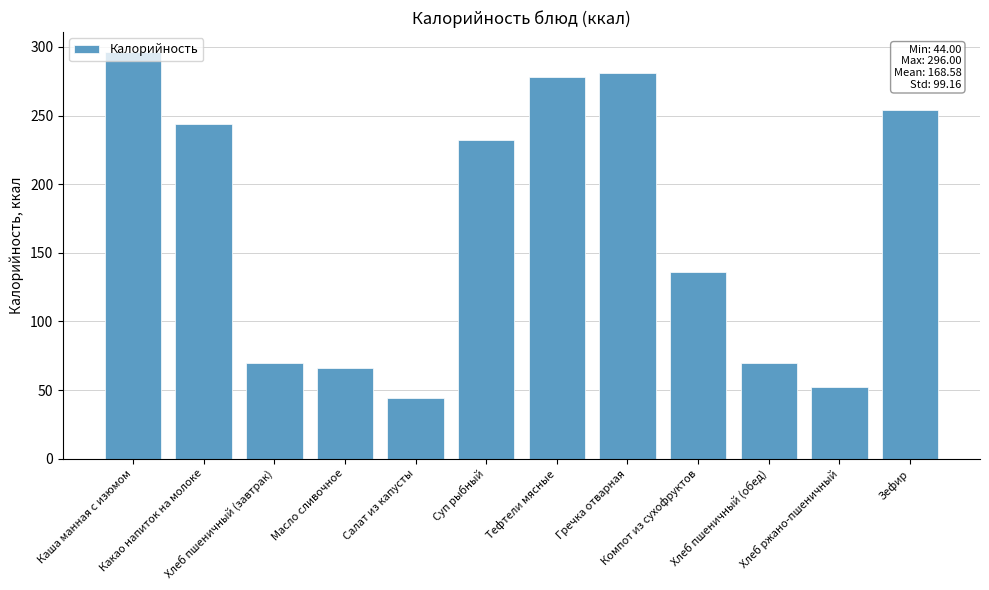

What position from the right is Салат из капусты?

8